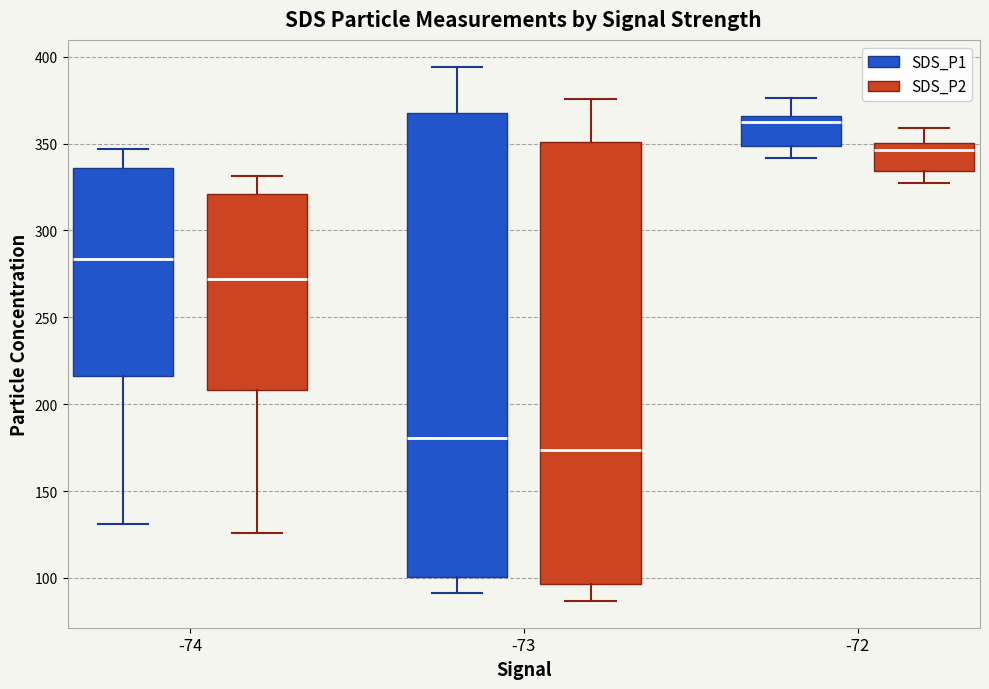

Where does the upper whisker of the box for -73 (SDS_P1) end on the y-axis? The values are not printed on the chart, so give them approximately, as read against the axis.

395